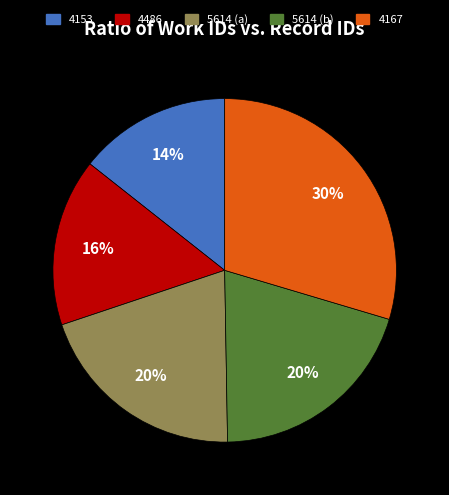

Does 5614 (b) account for over 50% of the chart?

No